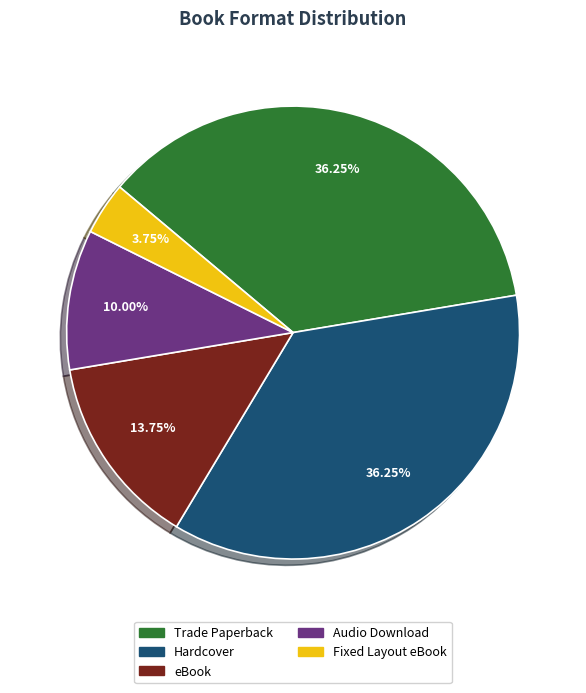

Which has a higher value, Fixed Layout eBook or Hardcover?

Hardcover